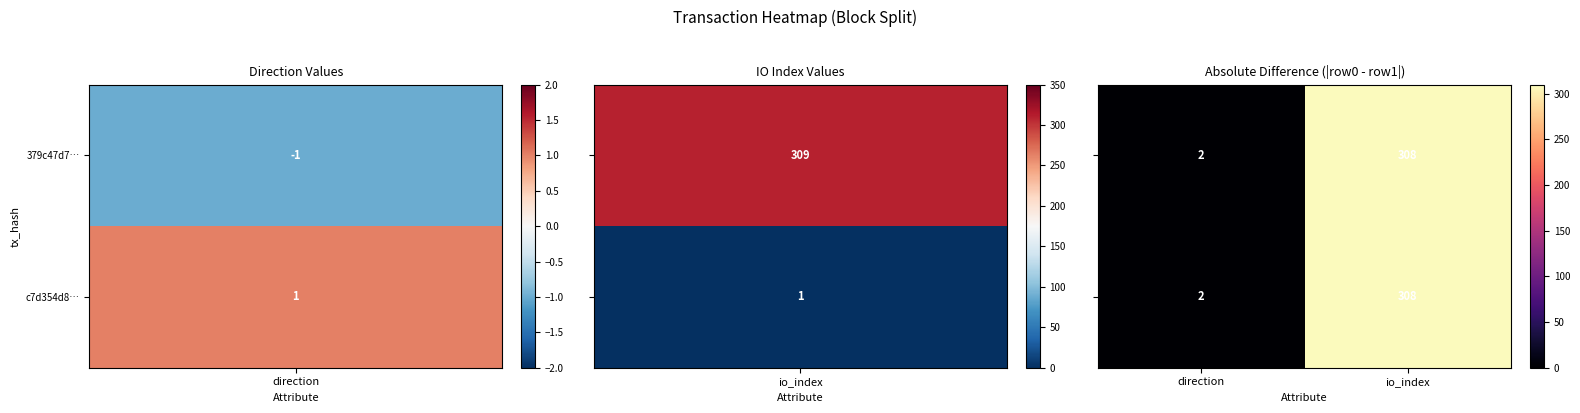

Which category has the lowest value across all series?

direction